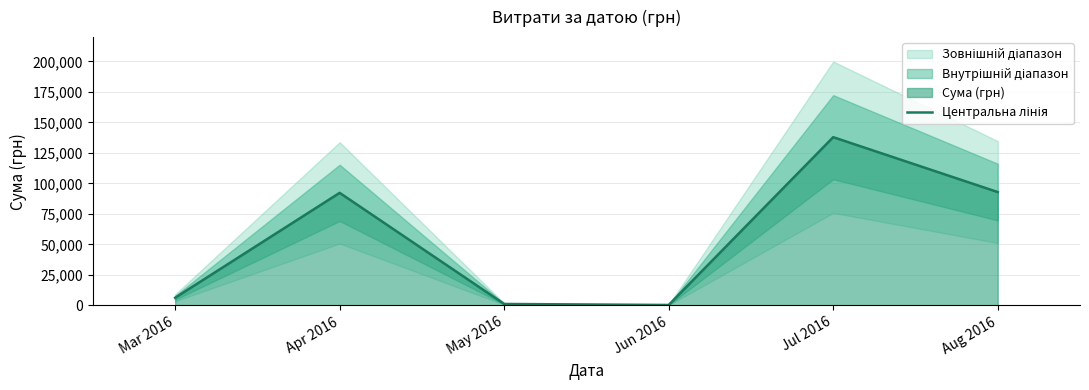

How many lines are shown in the chart?

1